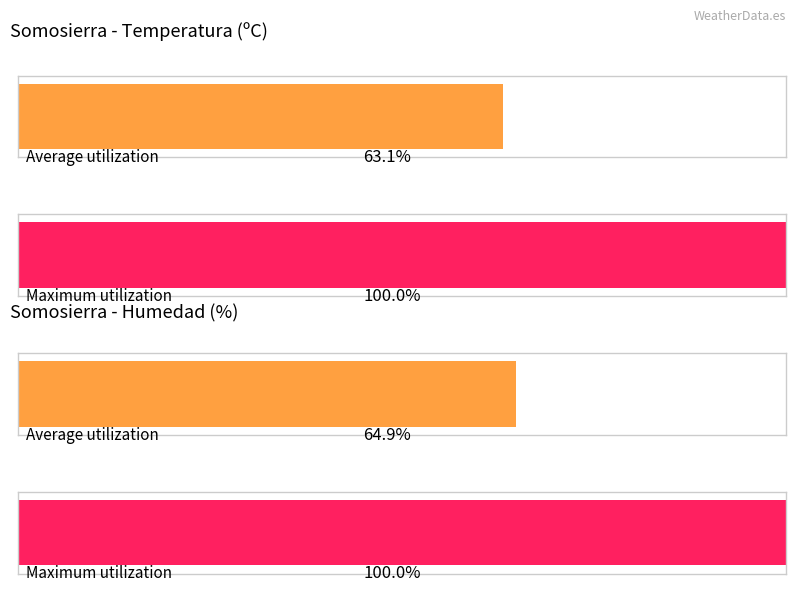

List the series in order of their peak value, highest first.

Humedad (%), Temperatura (ºC)